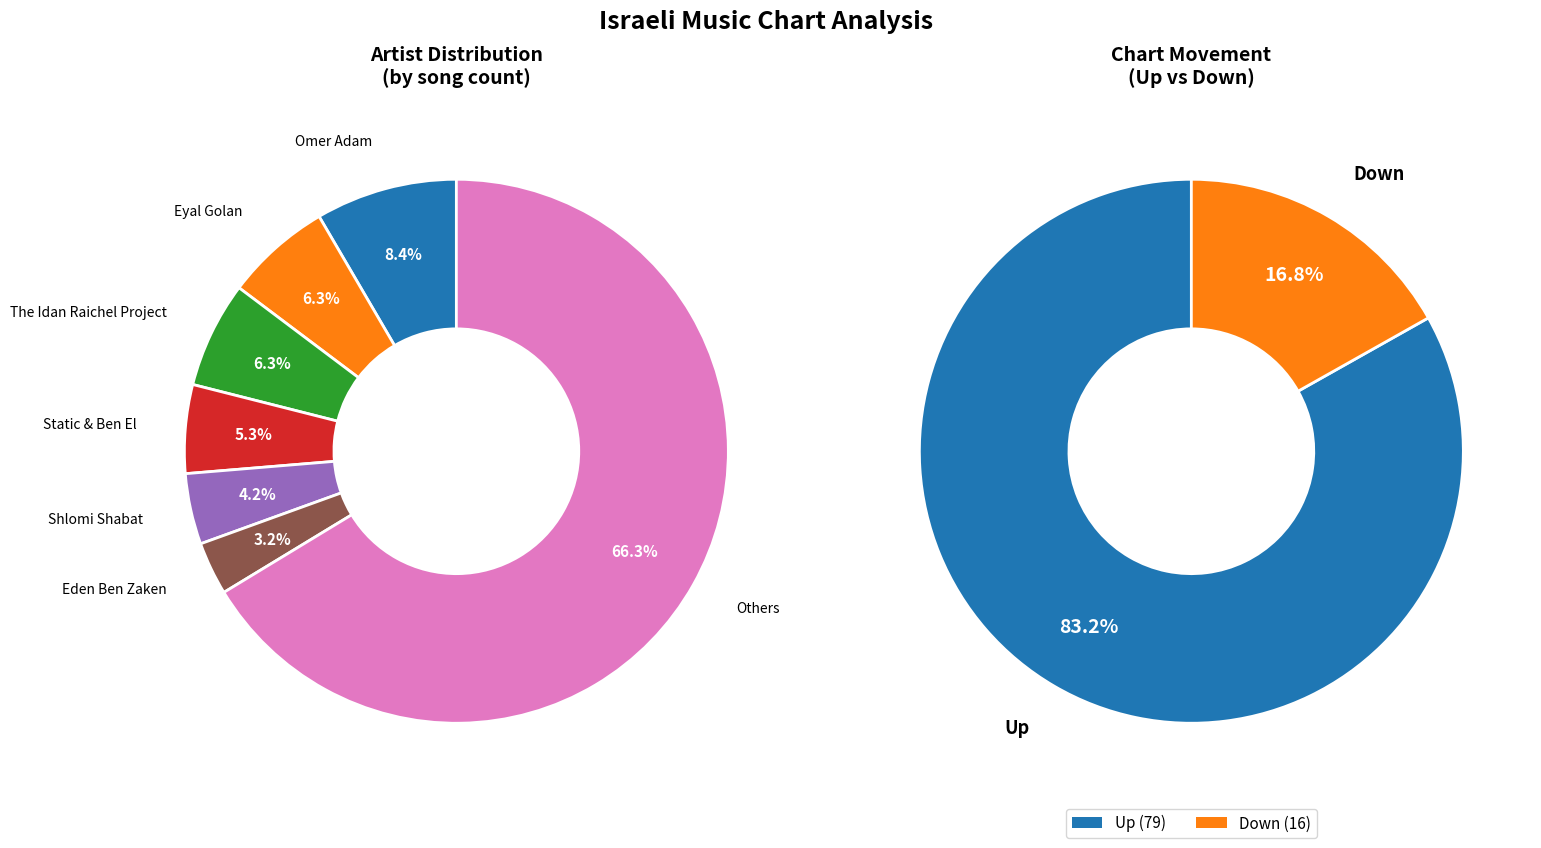

What is the ratio of the value at up to the value at down?

4.9